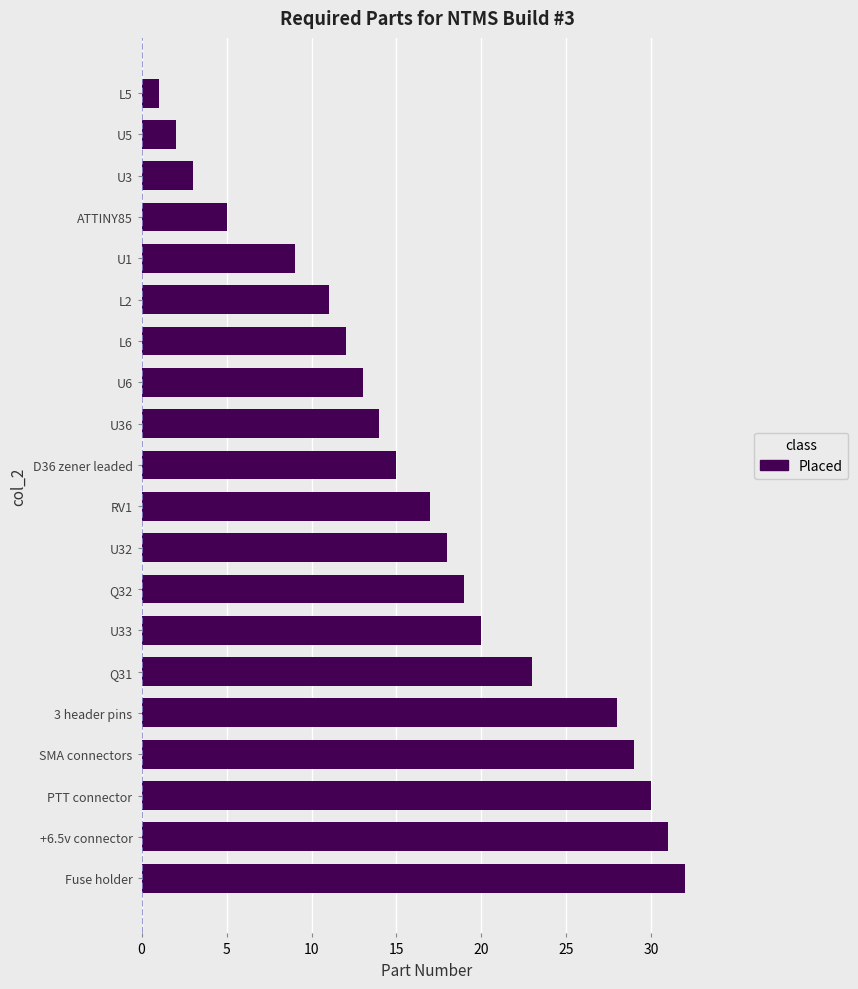

Reading top to bottom, what are all the values shown in this chart?

L5=1	U5=2	U3=3	ATTINY85=5	U1=9	L2=11	L6=12	U6=13	U36=14	D36 zener leaded=15	RV1=17	U32=18	Q32=19	U33=20	Q31=23	3 header pins=28	SMA connectors=29	PTT connector=30	+6.5v connector=31	Fuse holder=32